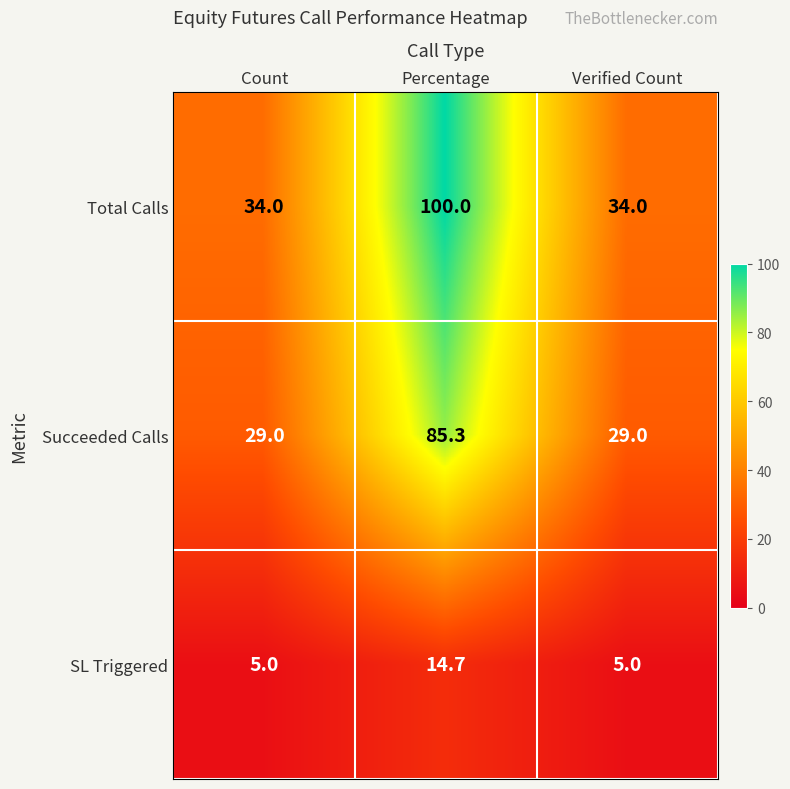

How many categories are shown in the chart?

3